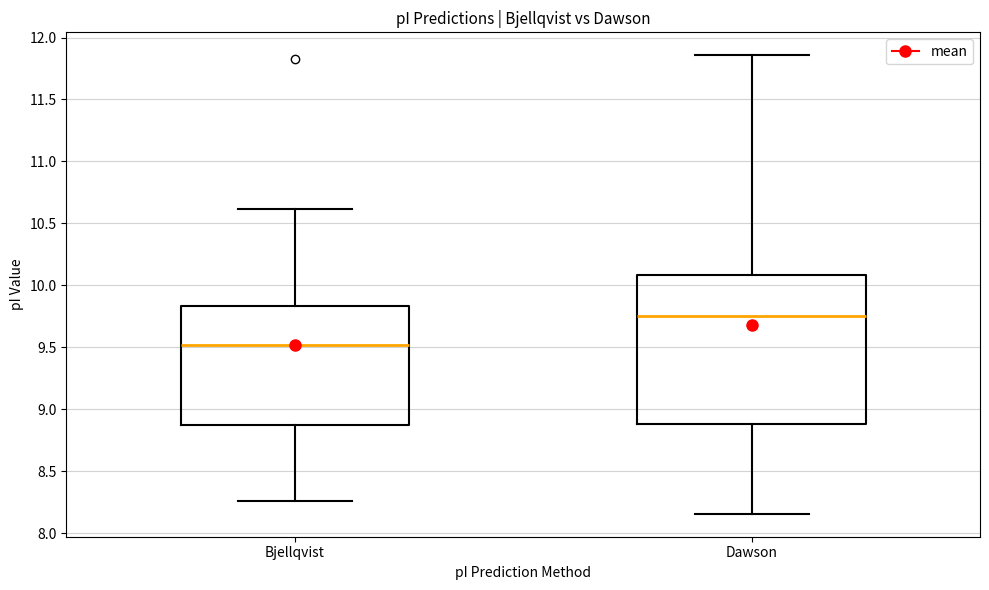

Which box is the tallest, from its lower edge to its upper edge?

Dawson